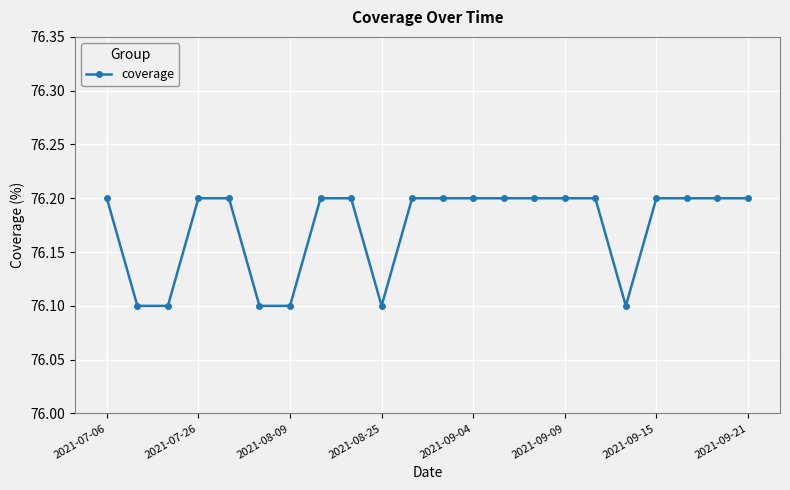

Is this an area chart (filled region under the line)?

No